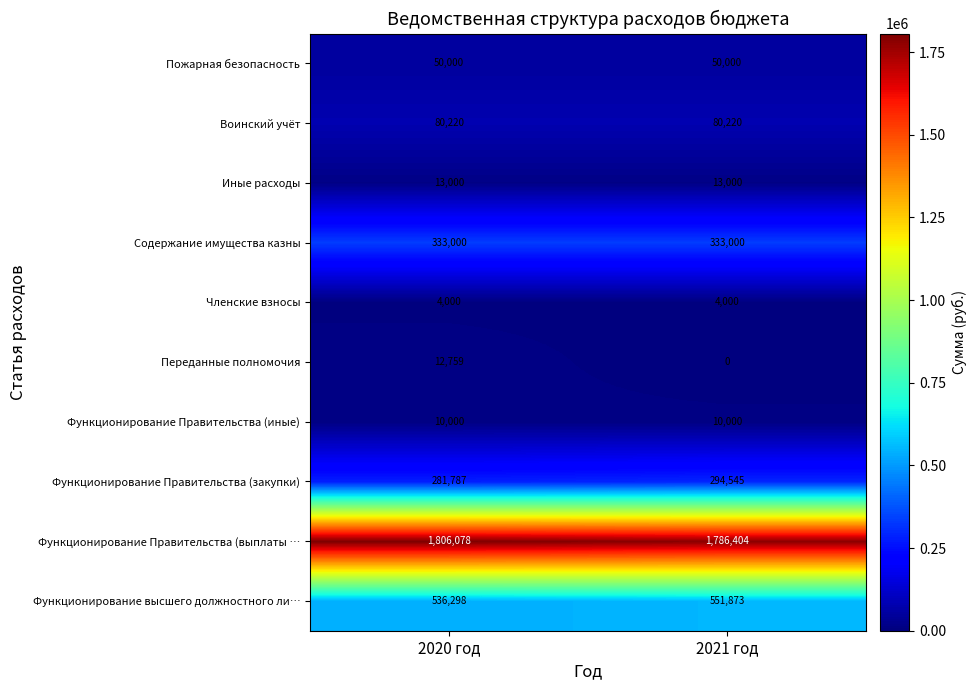

How many distinct data groups are displayed?

10